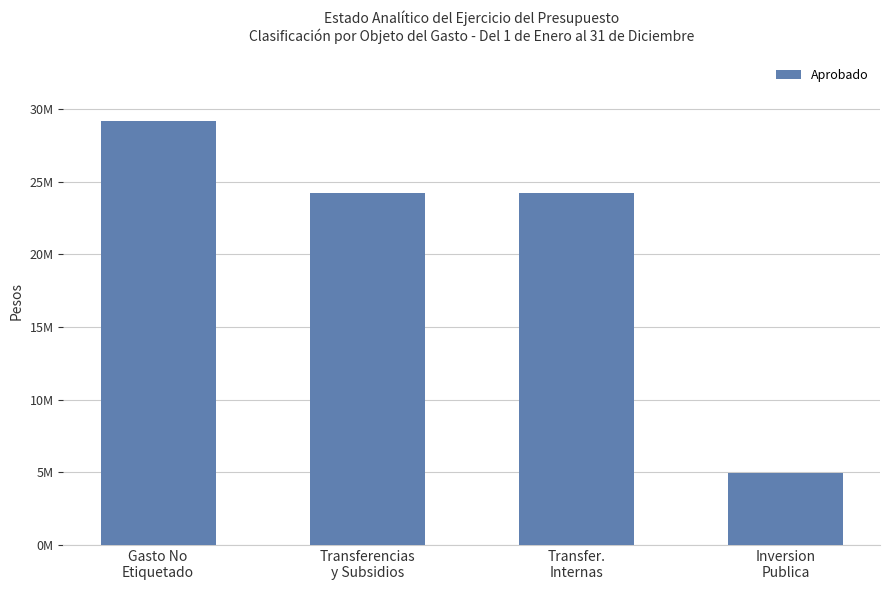

True or false: the data shows 2700228 at Inversion
Publica.

False